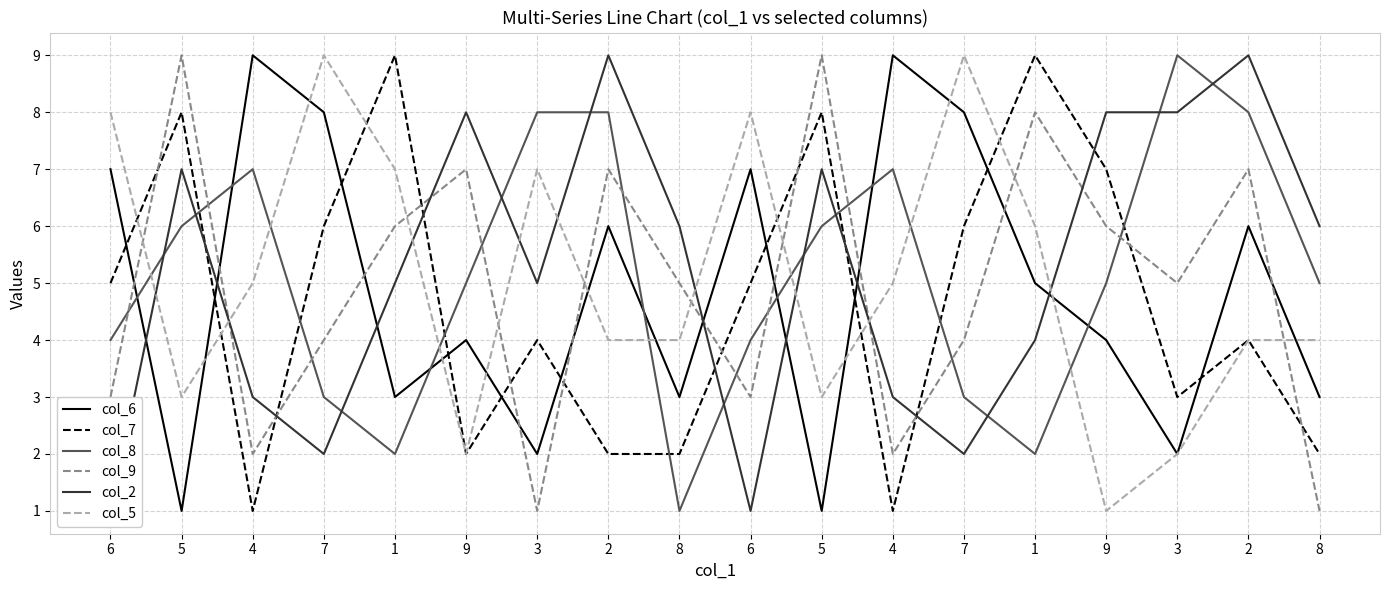

What is the average value of the col_6 series?

5